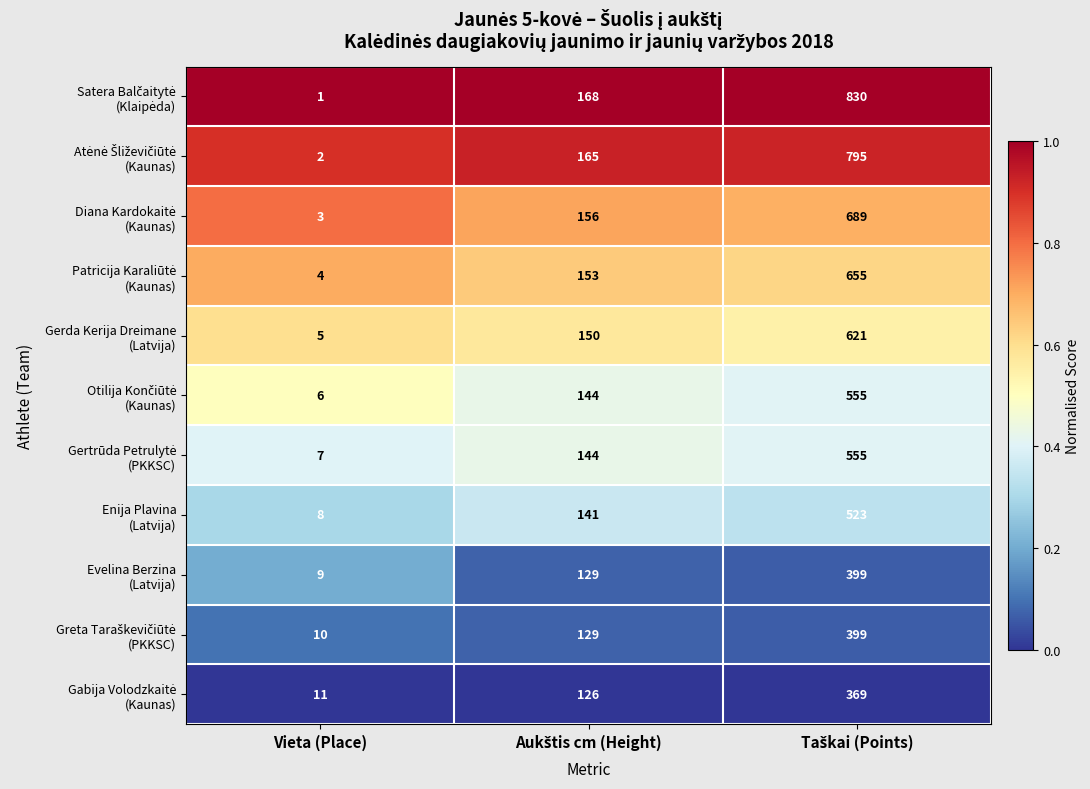

What is the difference between the highest and lowest values at Vieta (Place)?

10